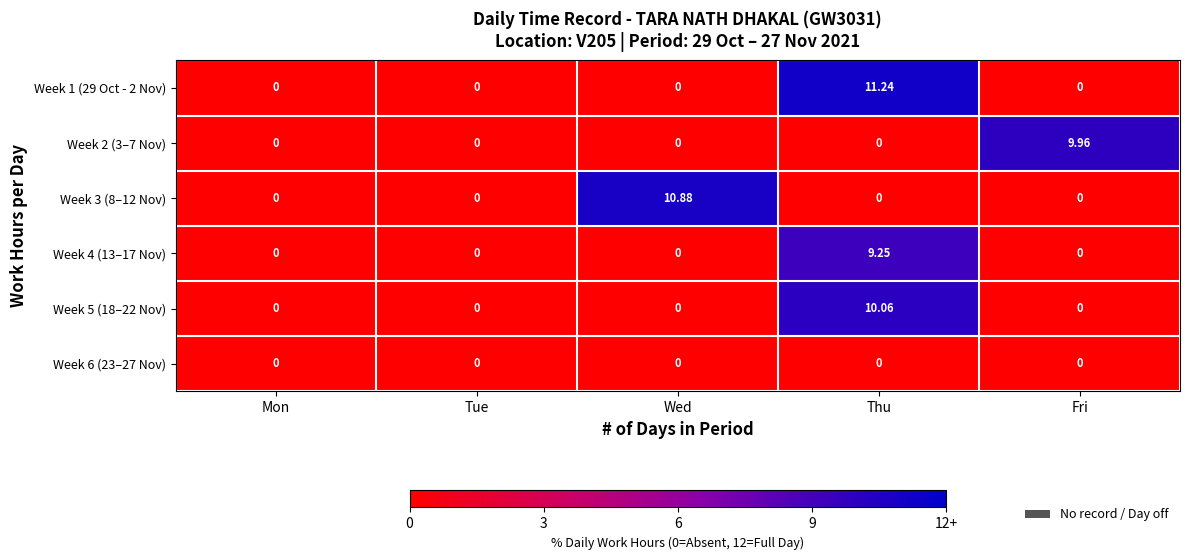

At how many categories does at least one series exceed 9?

3